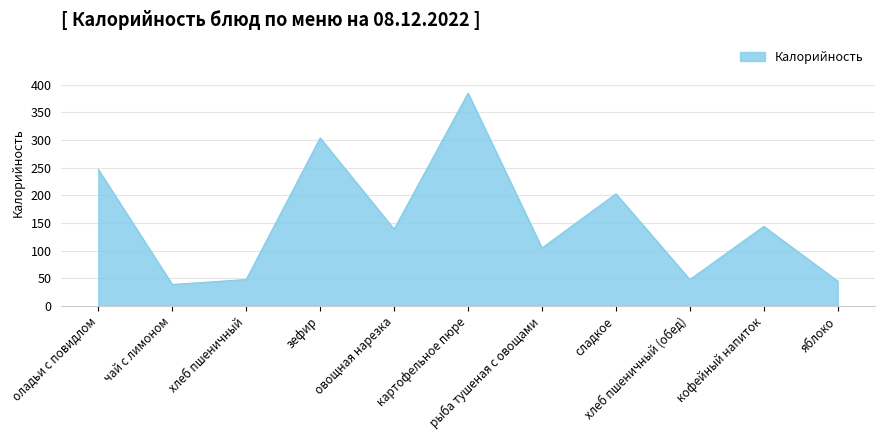

What is the sum of the values at чай с лимоном and оладьи с повидлом?

286